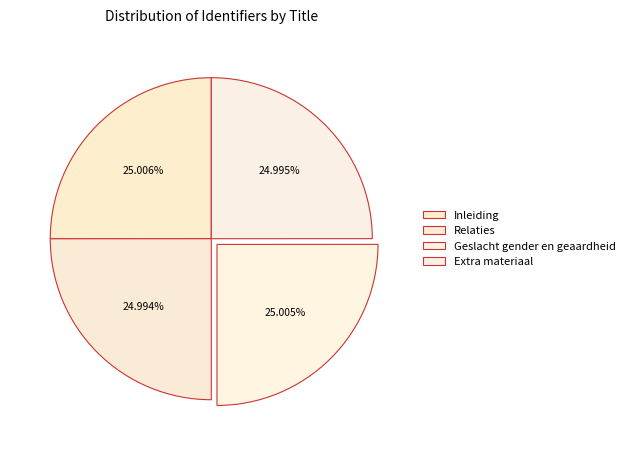

What is the smallest slice in the pie chart?

Relaties